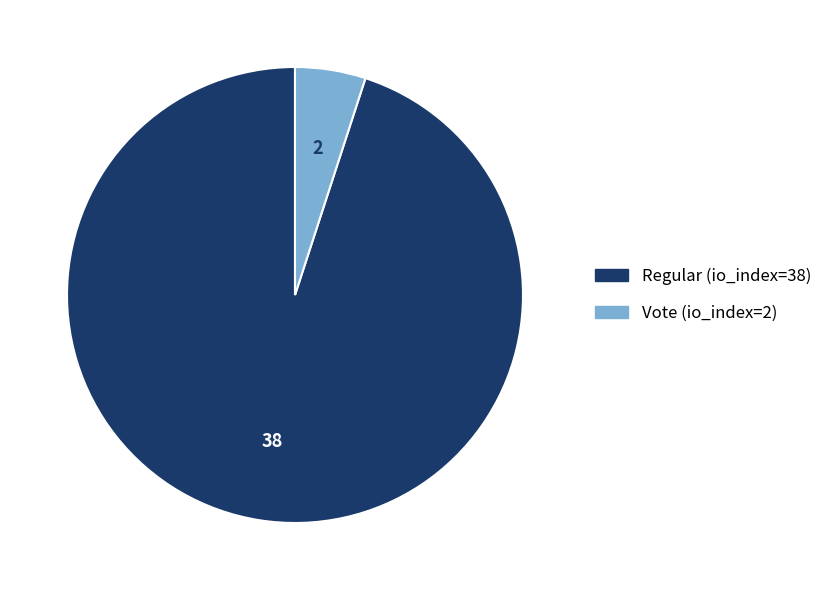

Do Regular (io_index=38) and Vote (io_index=2) together represent more than half of the pie?

Yes